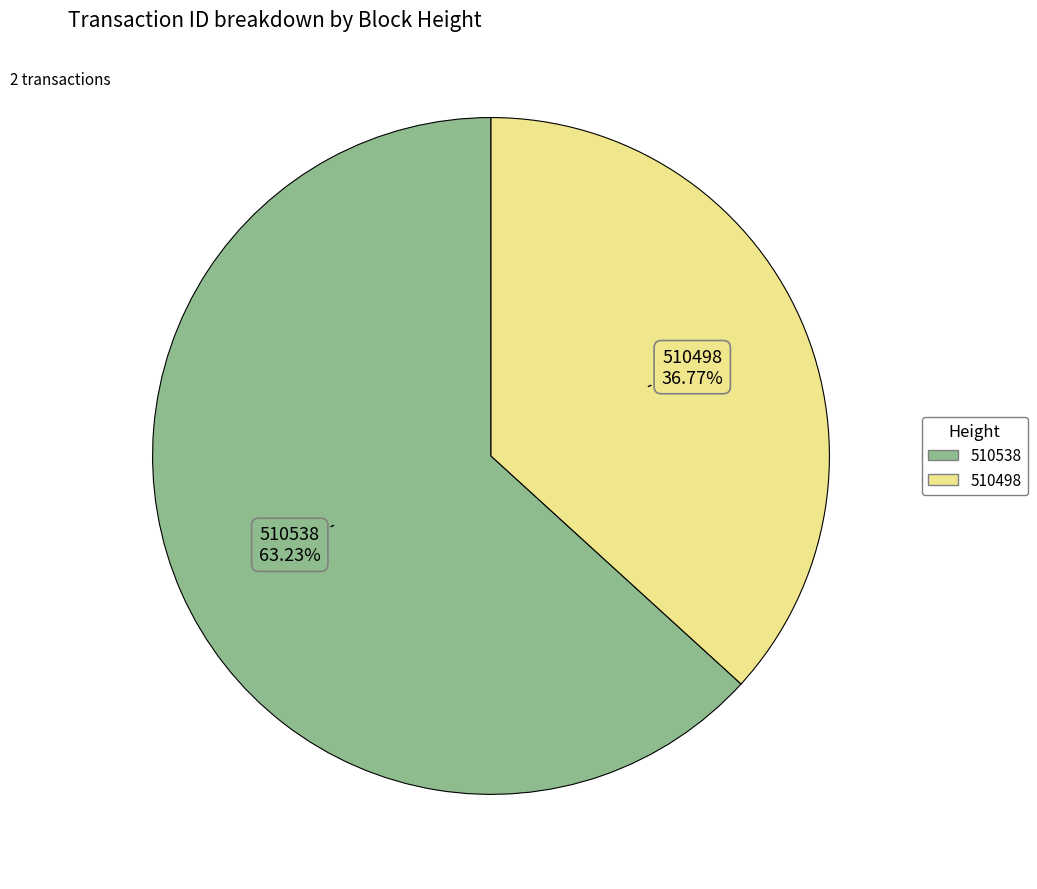

Count the number of slices in the pie.

2